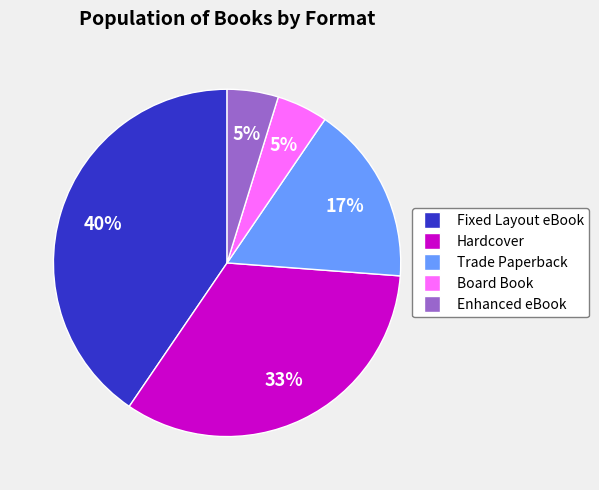

True or false: Fixed Layout eBook accounts for 40% of the total.

True